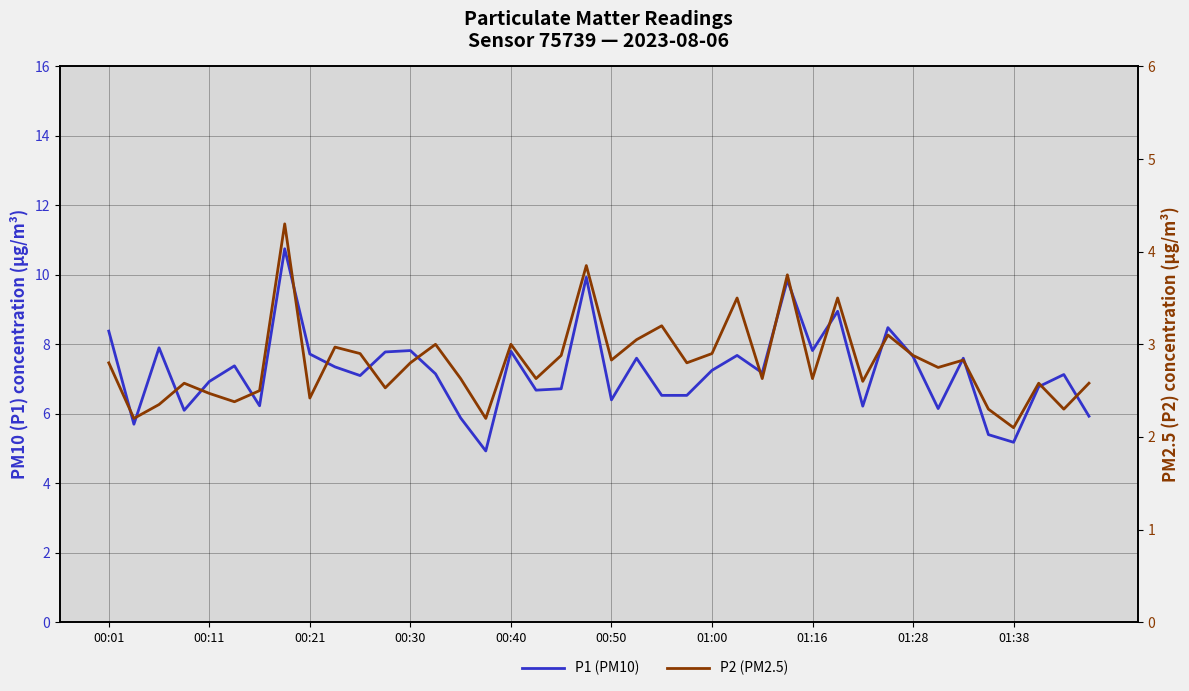

What are all the series names shown in the legend?

P1 (PM10), P2 (PM2.5)